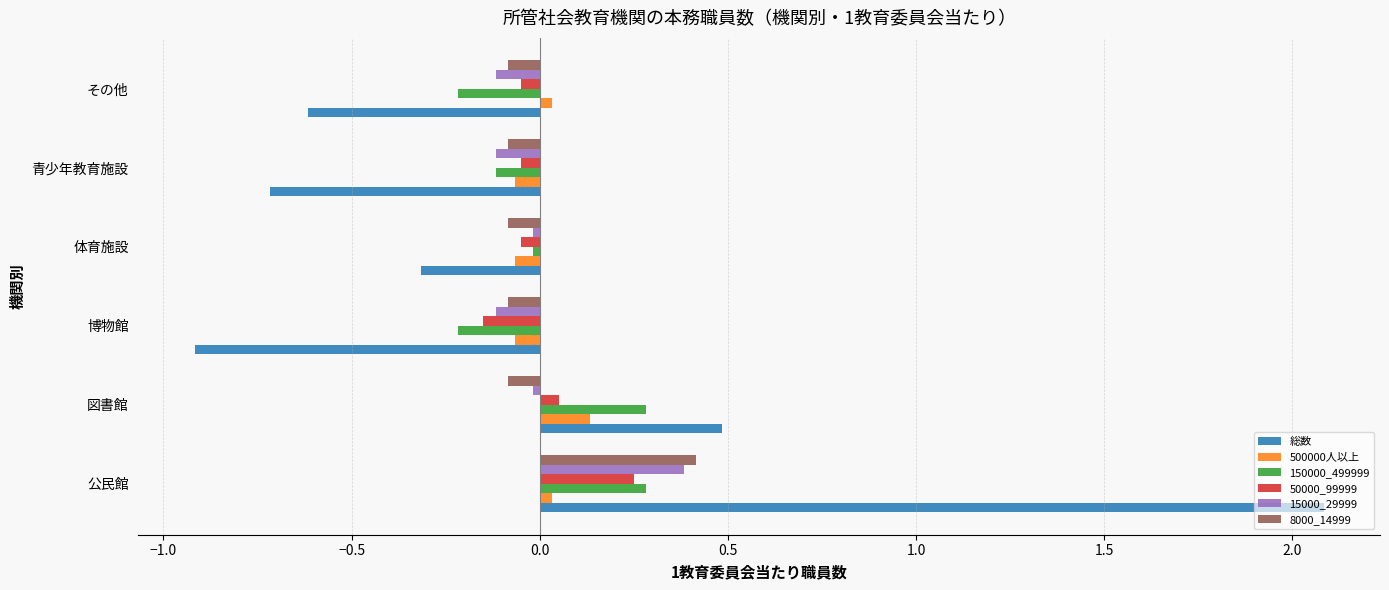

Which series changed the most between 博物館 and その他?

総数